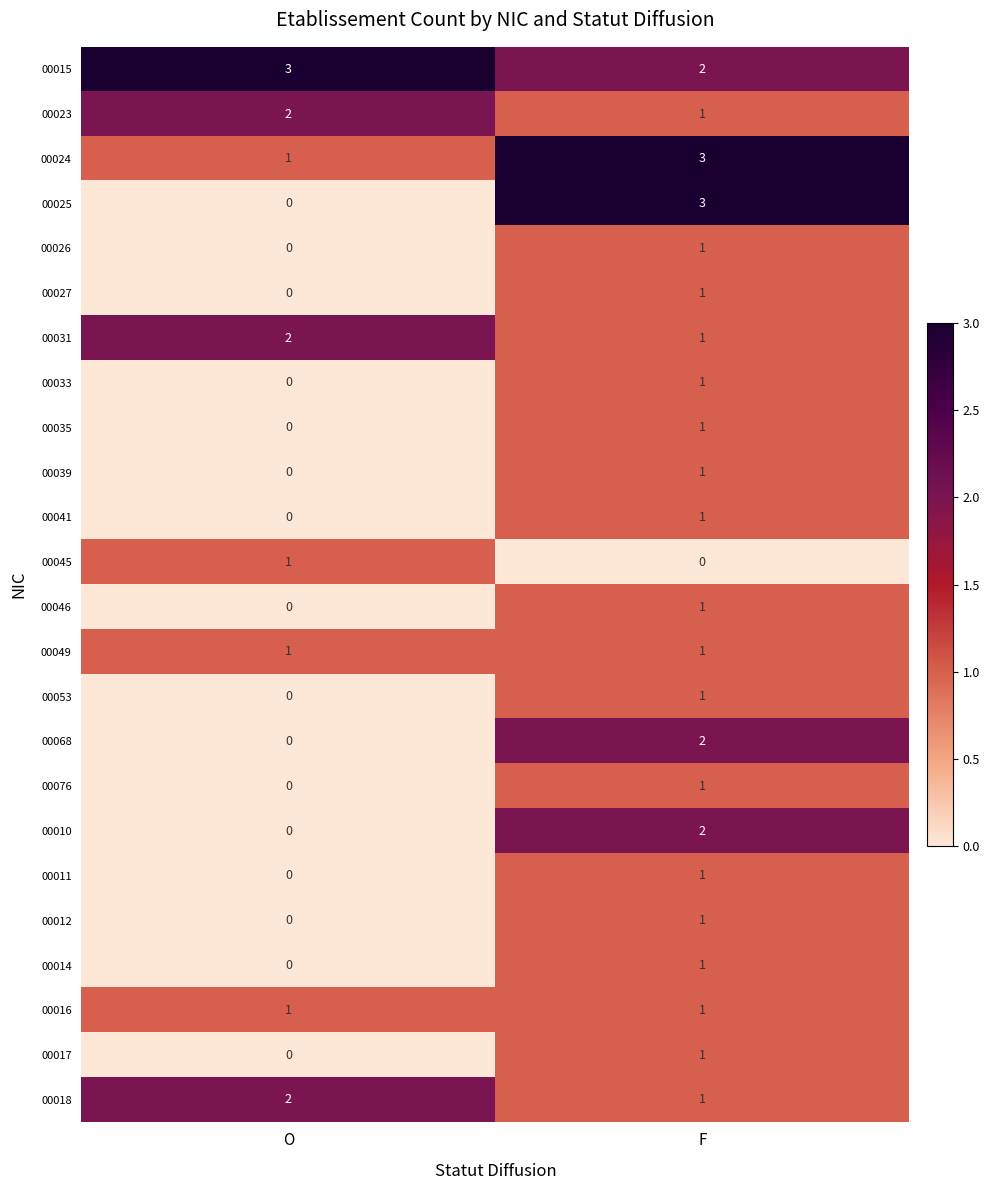

List the labels in order of 00010 value, smallest first.

O, F